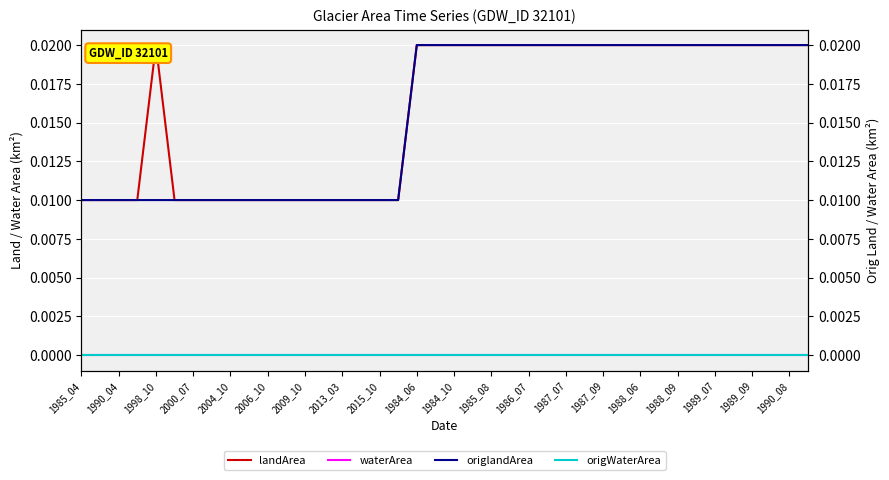

Which series has the largest total across all categories?

landArea